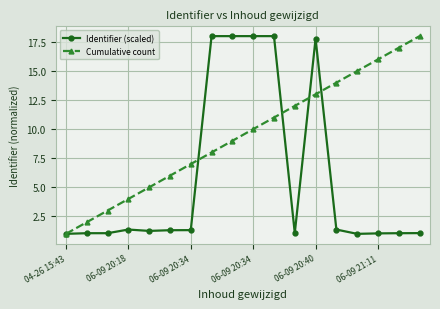

How many distinct data groups are displayed?

2